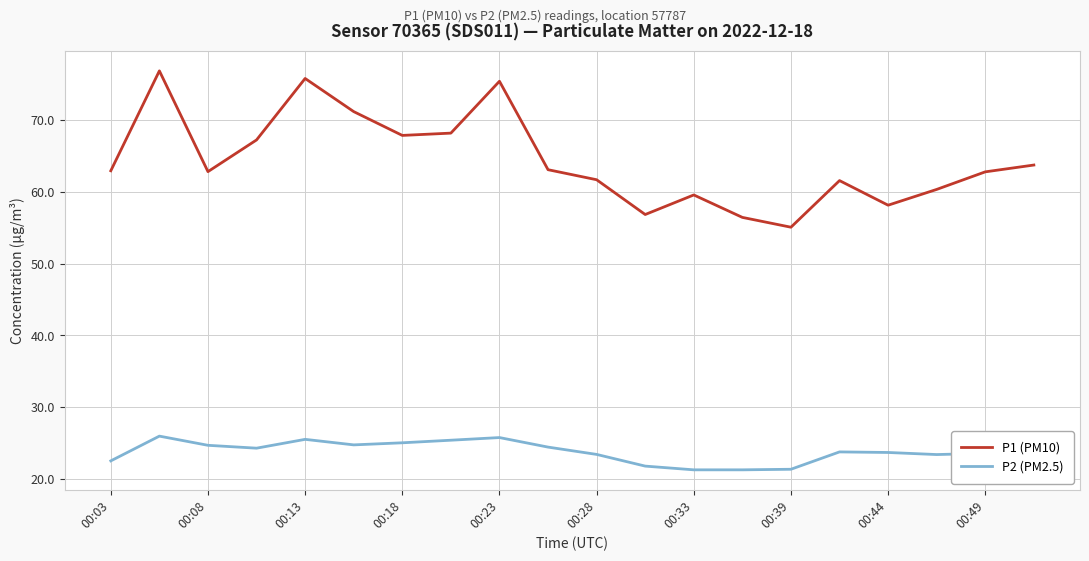

In P2 (PM2.5), how many points are higher than both neighbors (excluding endpoints)?

4